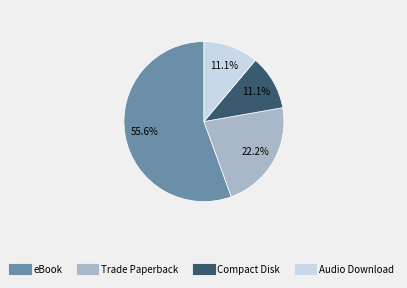

True or false: Compact Disk accounts for 19% of the total.

False